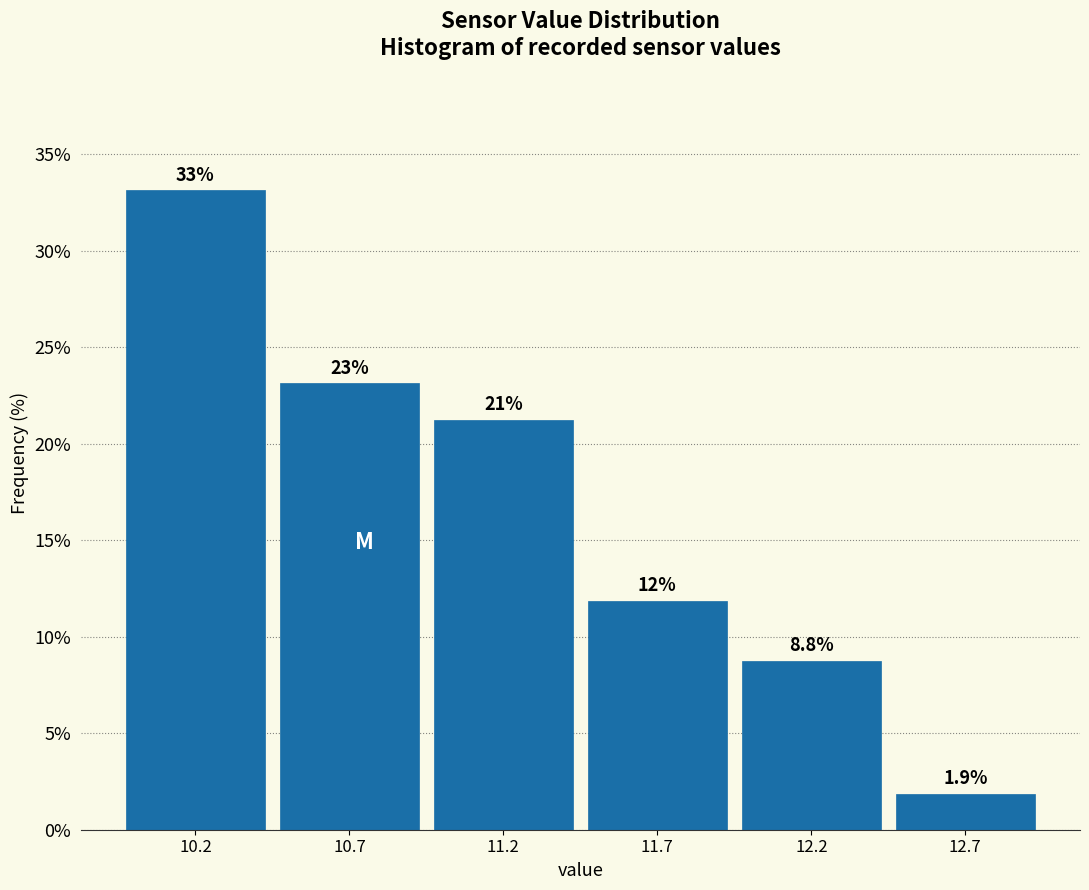

Which range on the x-axis has the tallest bar?

9.95 to 10.45